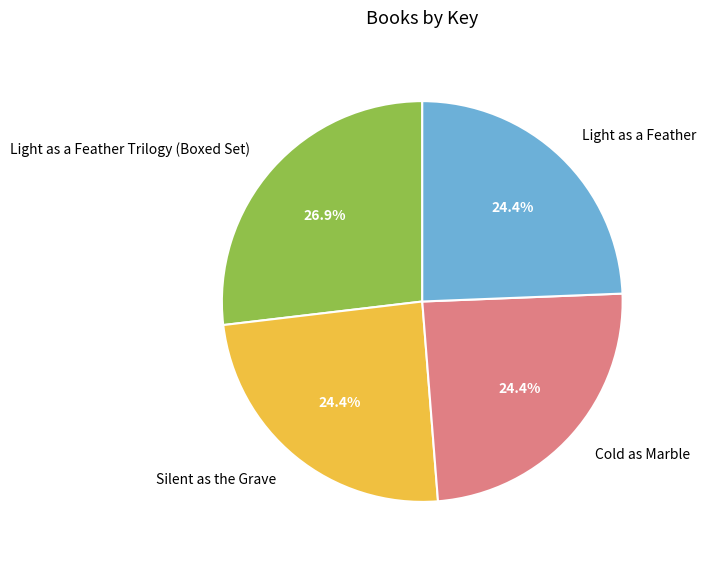

What is the total percentage of Light as a Feather and Light as a Feather Trilogy (Boxed Set)?

51.2%